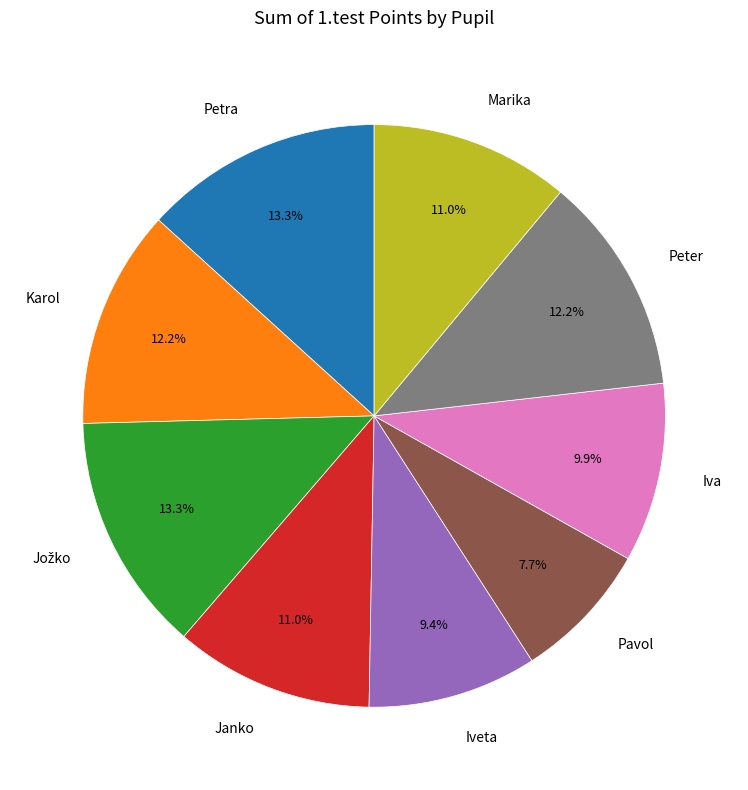

What is the smallest slice in the pie chart?

Pavol